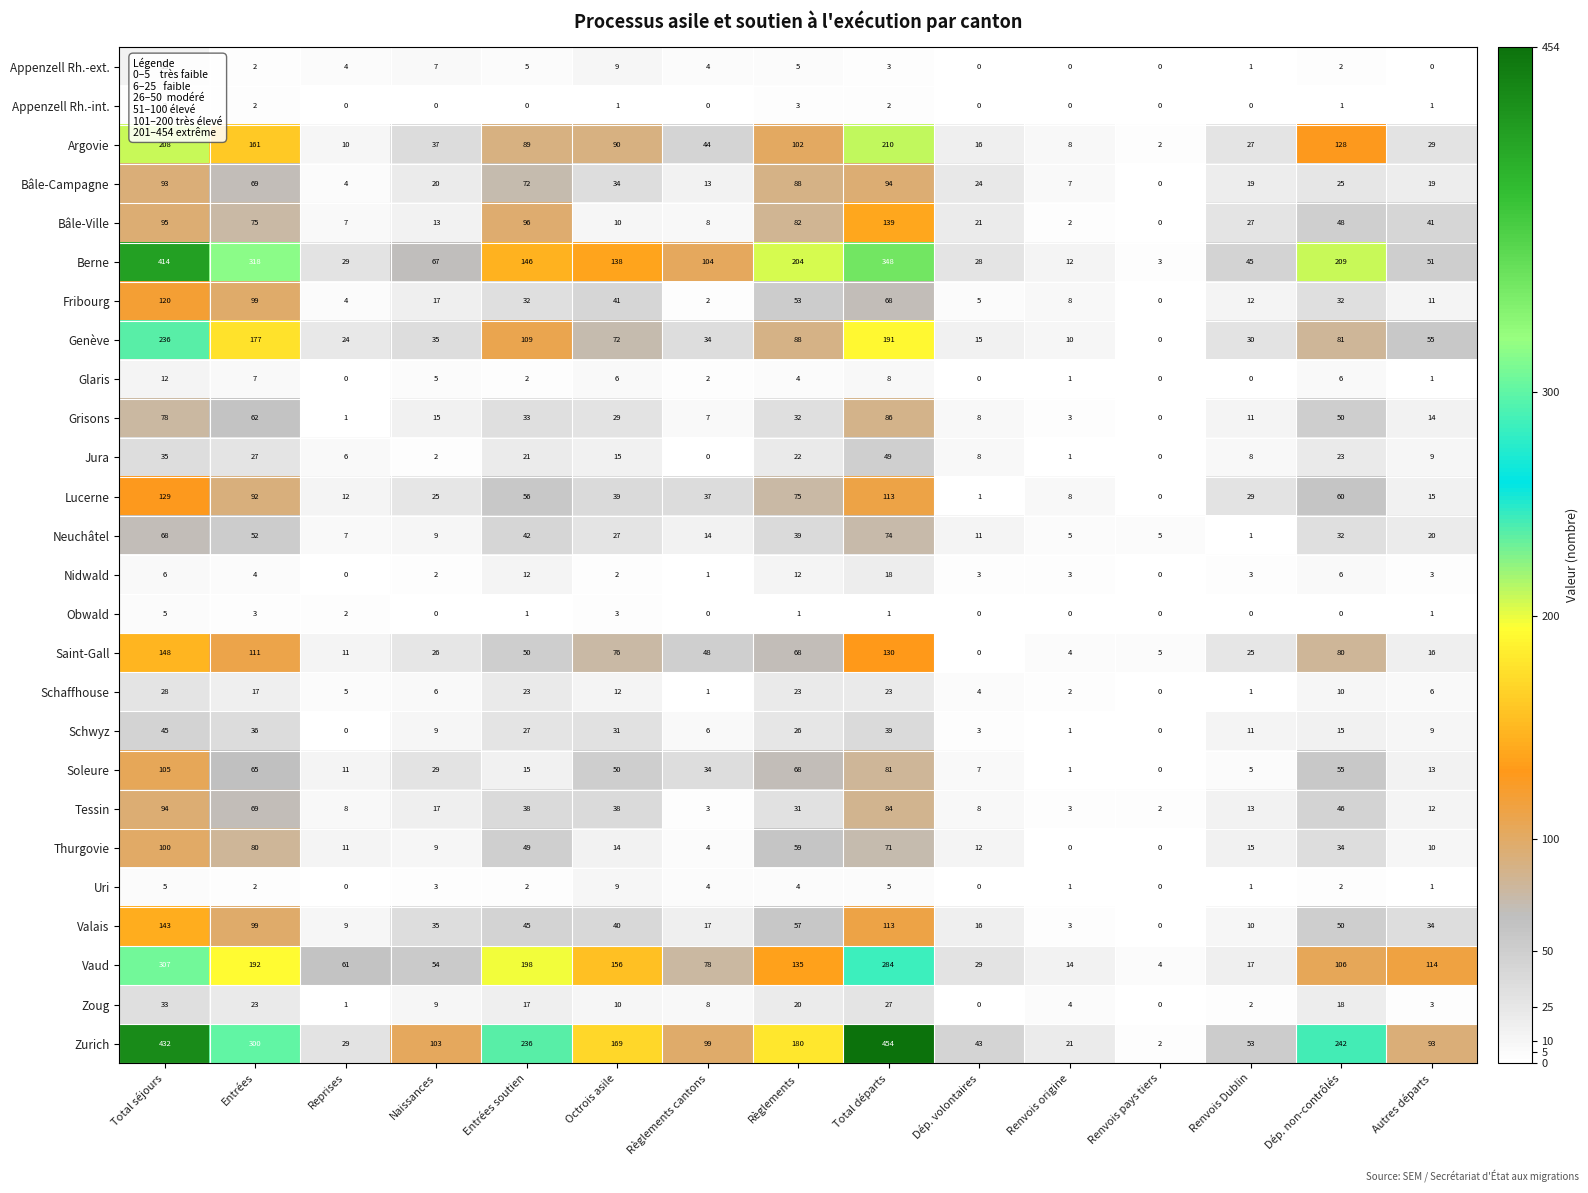

List the labels in order of Soleure value, largest first.

Total séjours, Total départs, Règlements, Entrées, Dép. non-contrôlés, Octrois asile, Règlements cantons, Naissances, Entrées soutien, Autres départs, Reprises, Dép. volontaires, Renvois Dublin, Renvois origine, Renvois pays tiers